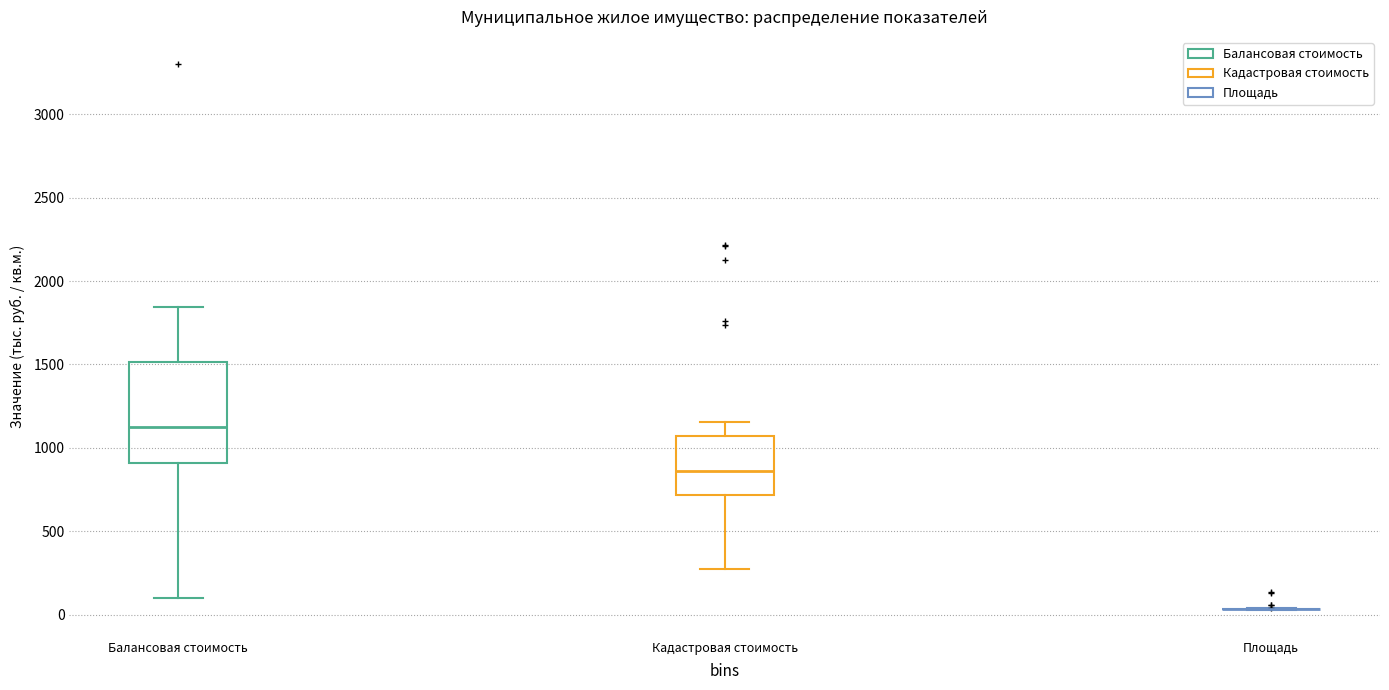

Reading left to right, read every box against the y-axis: the position of its median line, the range the box covers, and the ends of its whiskers. The values are not printed on the chart, so give them approximately, as read against the axis.

Балансовая стоимость: median 1150, box 900 to 1500, whiskers 100 to 1850
Кадастровая стоимость: median 850, box 700 to 1050, whiskers 250 to 1150
Площадь: box collapsed to a line at 50, whiskers 50 to 50